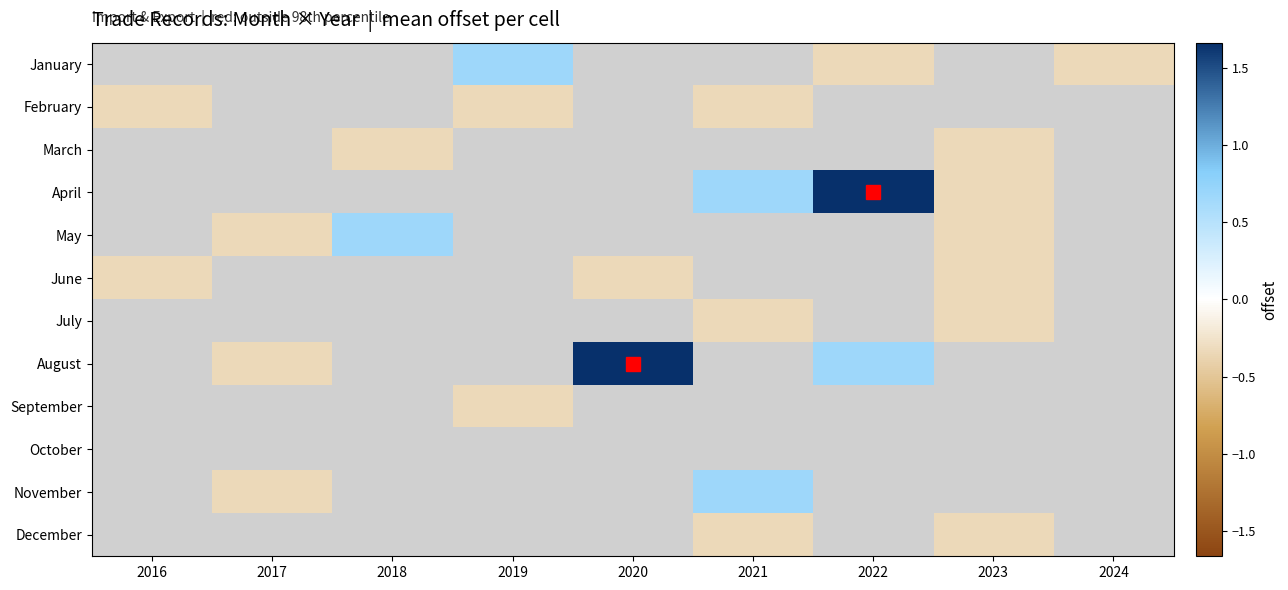

How many data points in August are above 1?

1